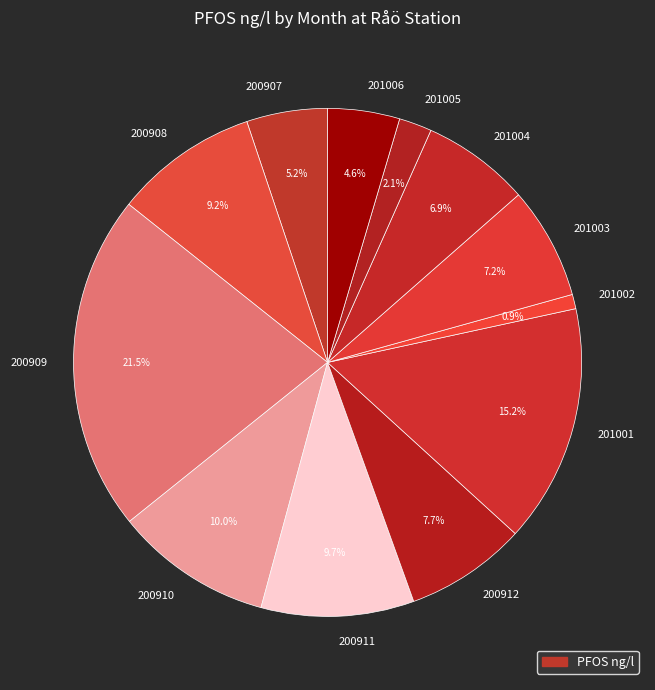

Is the sum of 200909 and 201006 greater than half?

No